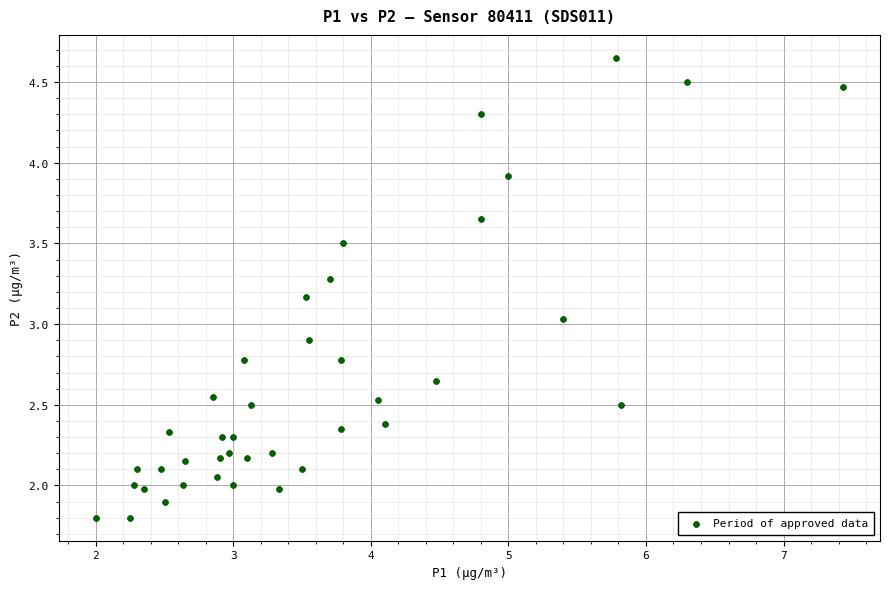

What is the range of X values (max minus min)?

5.4